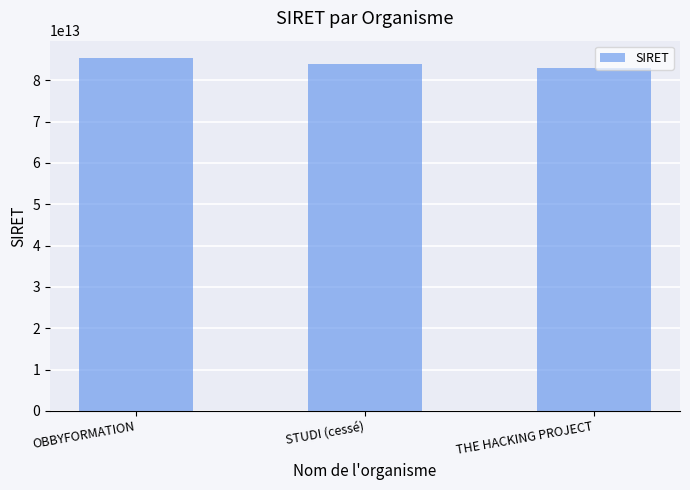

The value at OBBYFORMATION is 85312338800011. True or false?

True